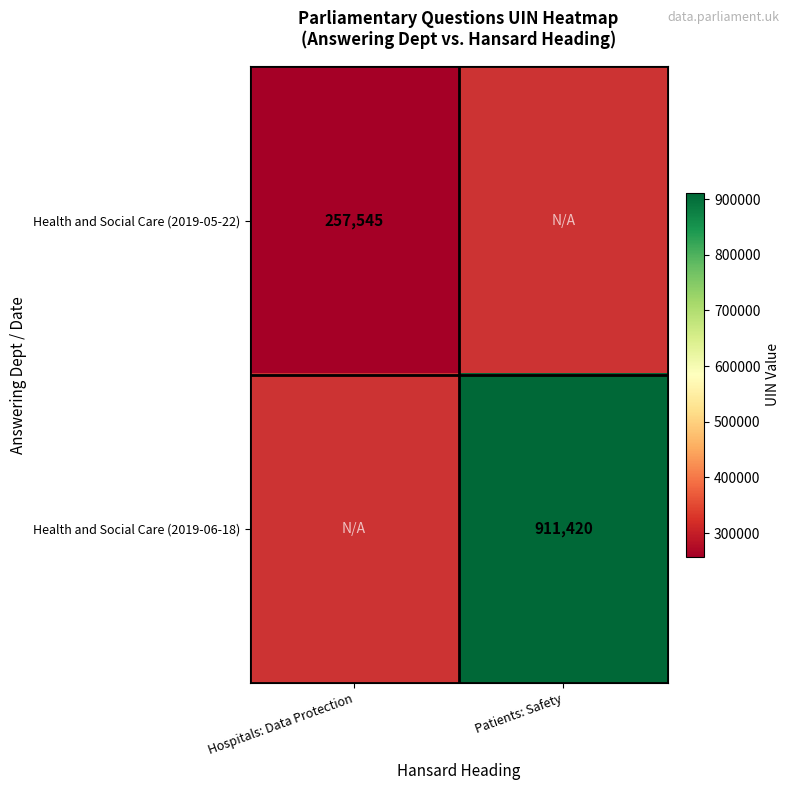

At which category does the chart reach its minimum across all series?

Hospitals: Data Protection